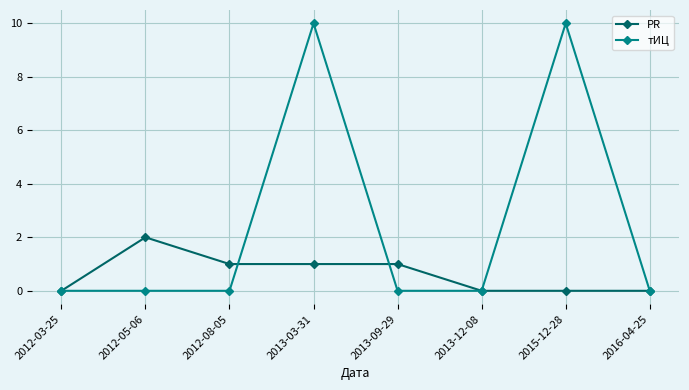

The value of PR at 2015-12-28 is 1. True or false?

False